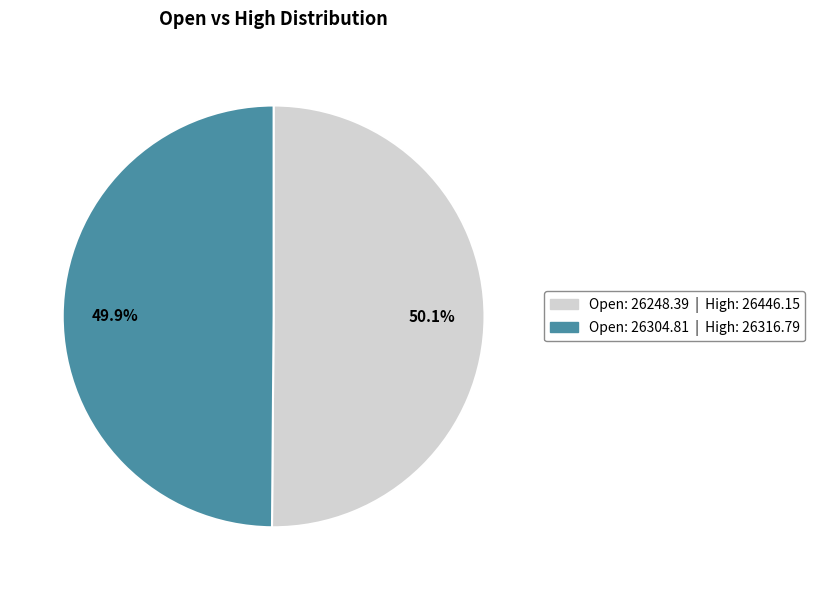

Is there a majority slice in this chart?

Yes